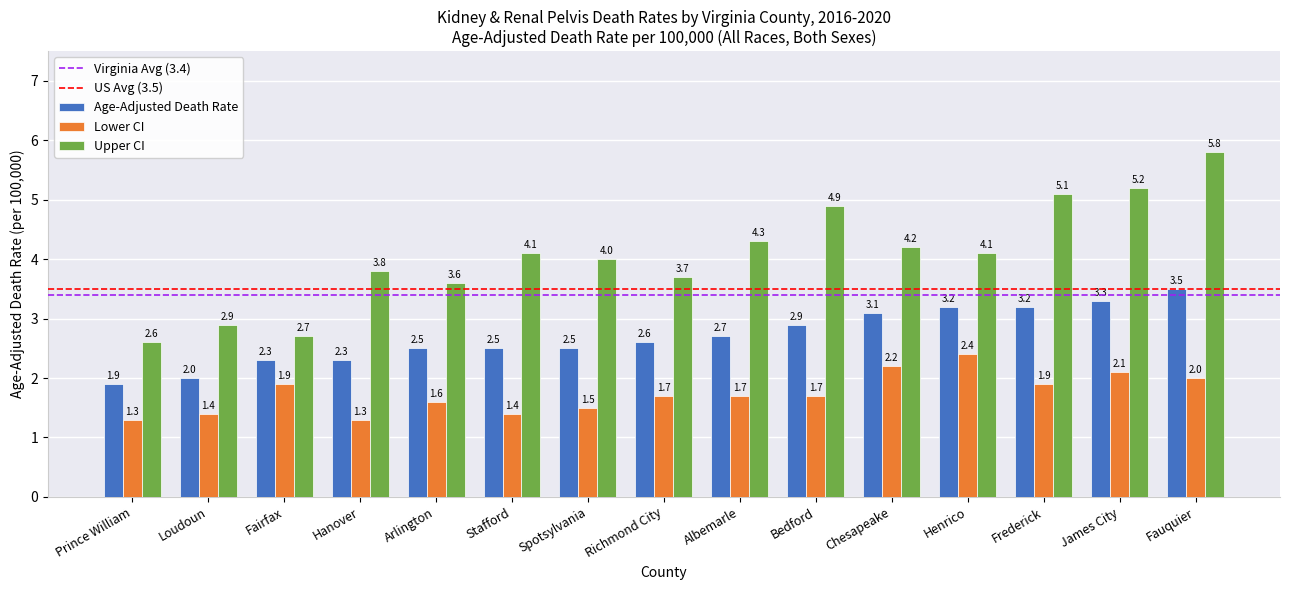

True or false: Age-Adjusted Death Rate has a value of 2.3 at Hanover.

True